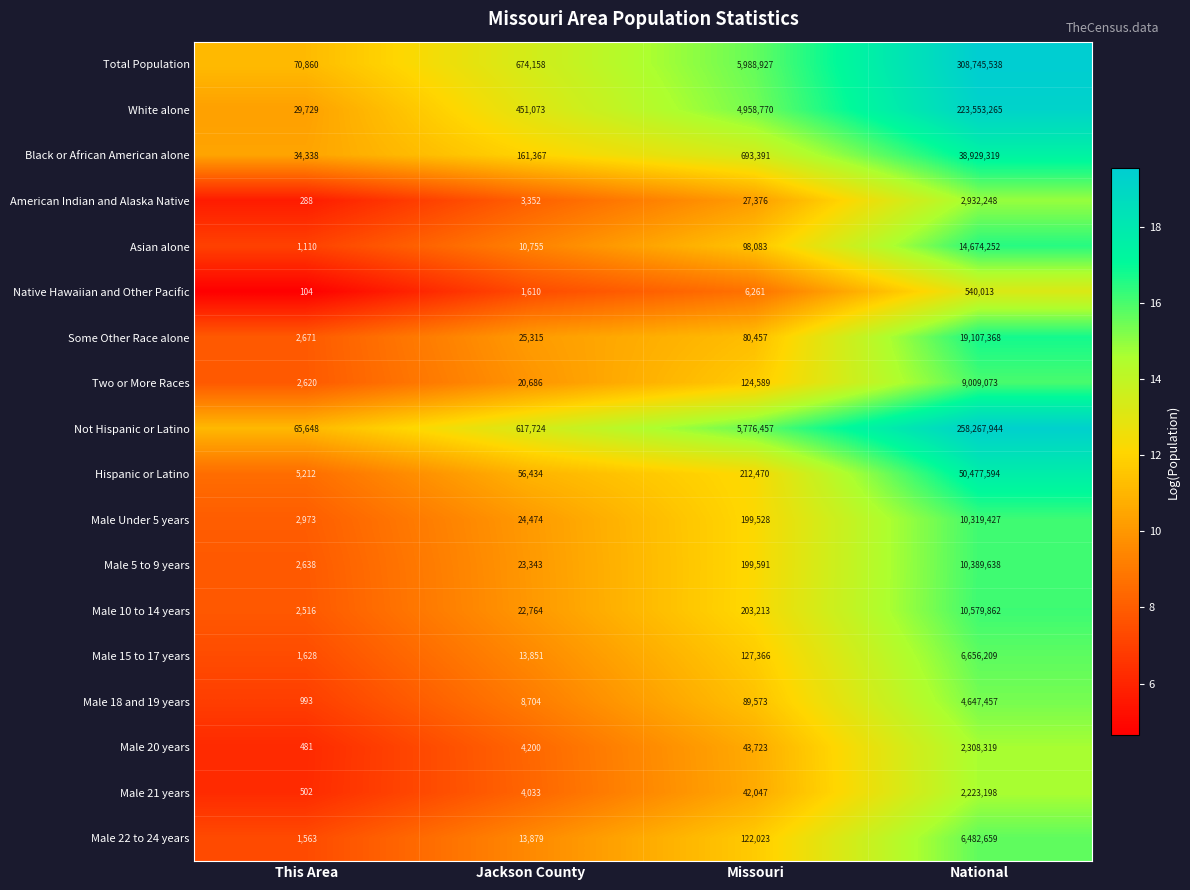

What is the smallest value displayed?

104